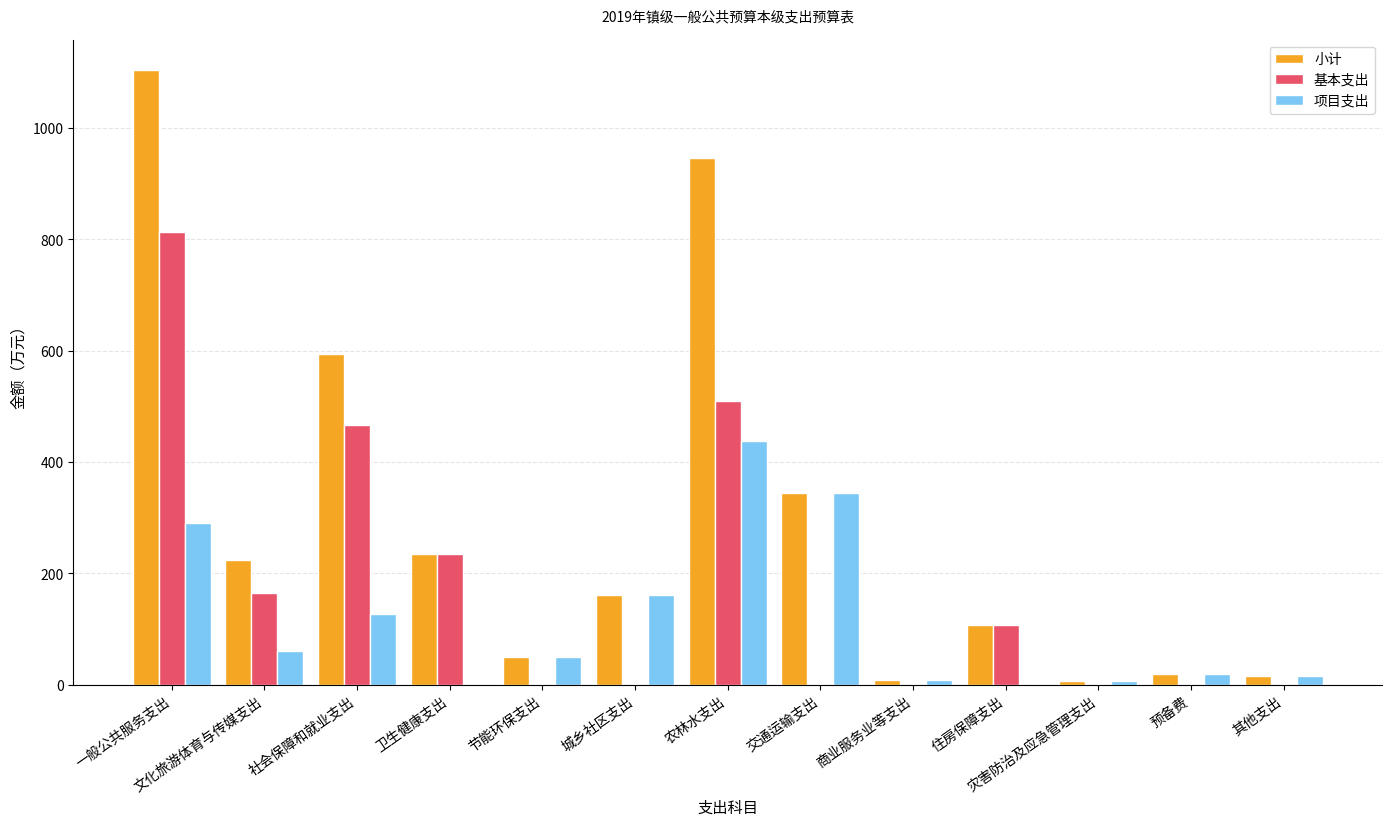

What is the sum of the 小计 values at 社会保障和就业支出 and 文化旅游体育与传媒支出?

818.3